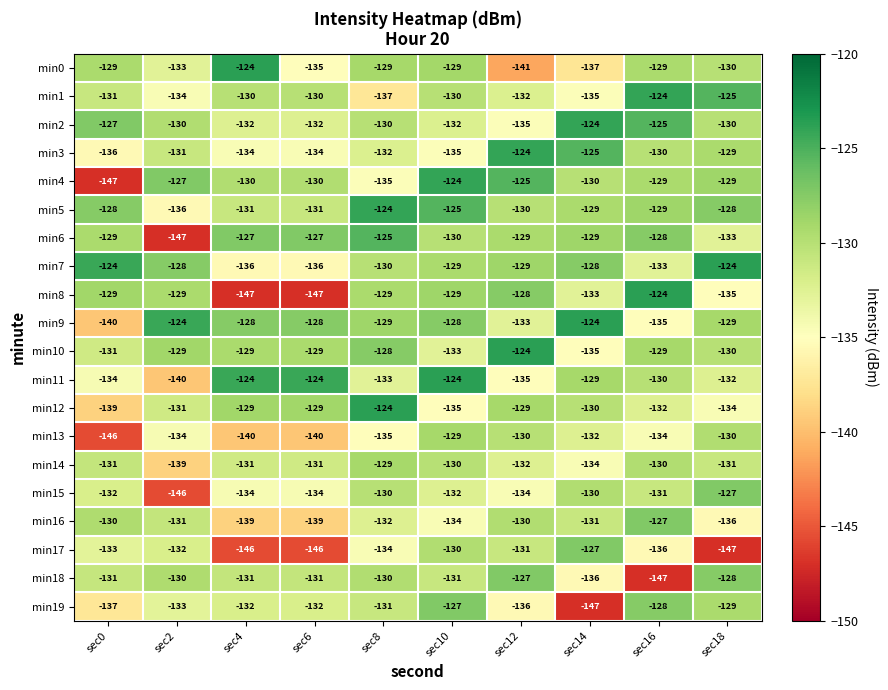

What is the difference between the maximum and second lowest values in the min5 series?

7